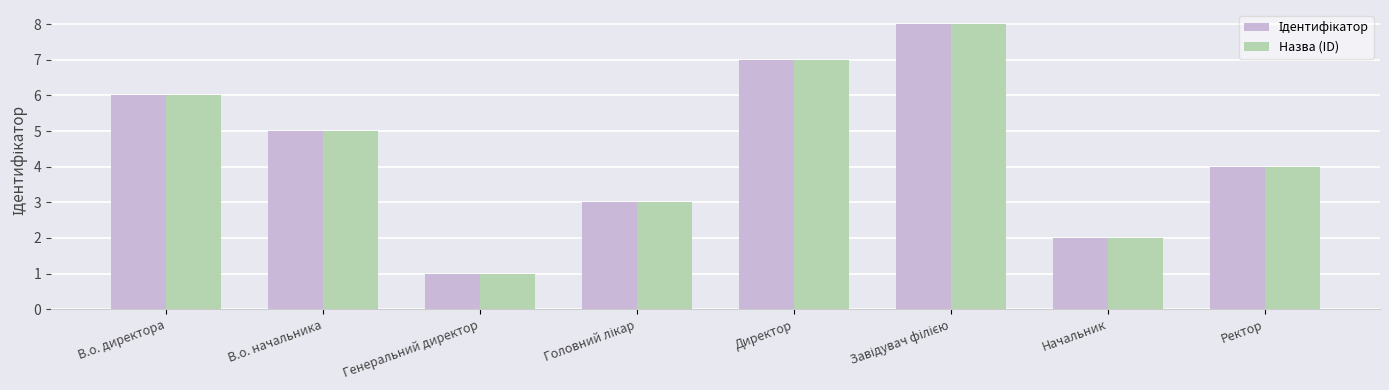

What is the total value across all series at В.о. начальника?

10